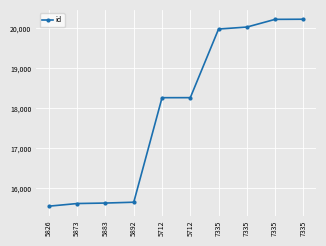

Is this an area chart (filled region under the line)?

No